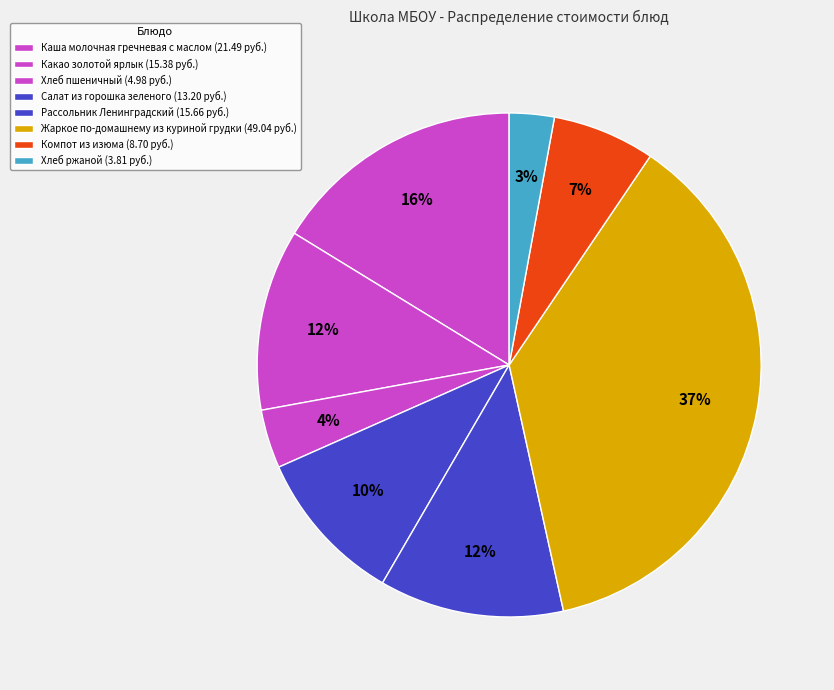

Which slice is the smallest?

Хлеб ржаной